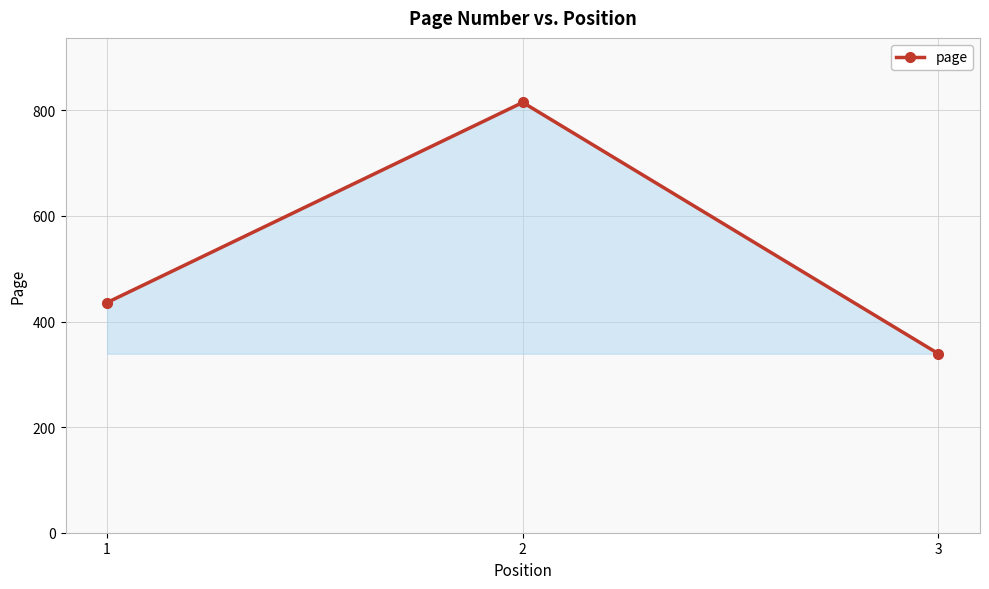

Rank the categories by value from highest to lowest.

2, 1, 3